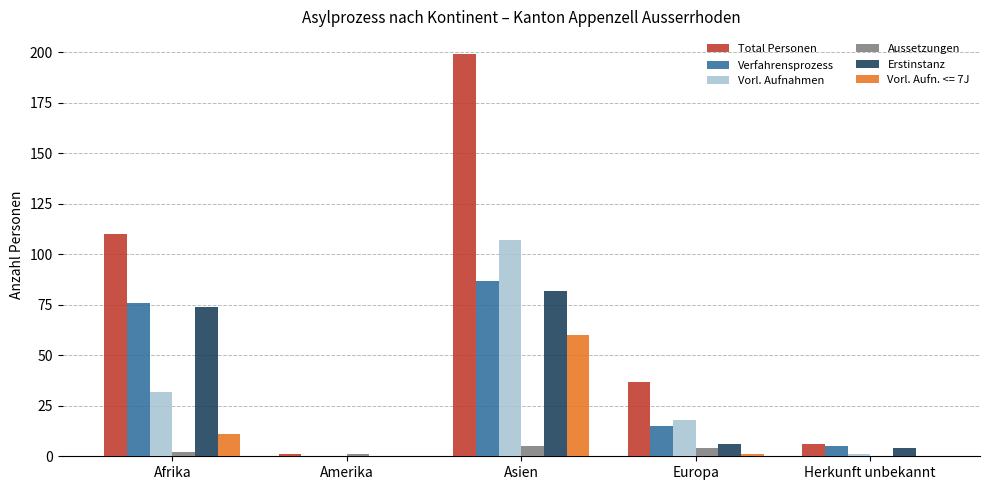

Between Afrika and Amerika, which series saw the biggest shift?

Total Personen